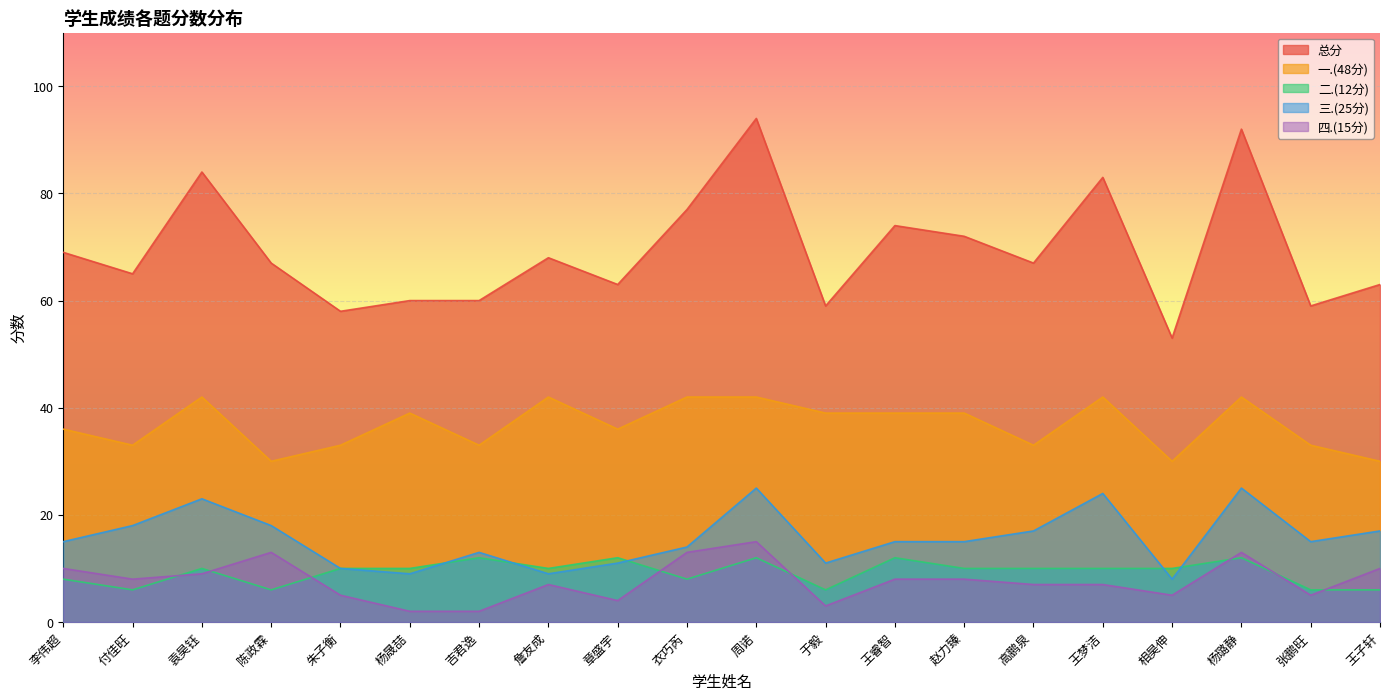

The 四.(15分) series shows 5 at 陈政霖. True or false?

False